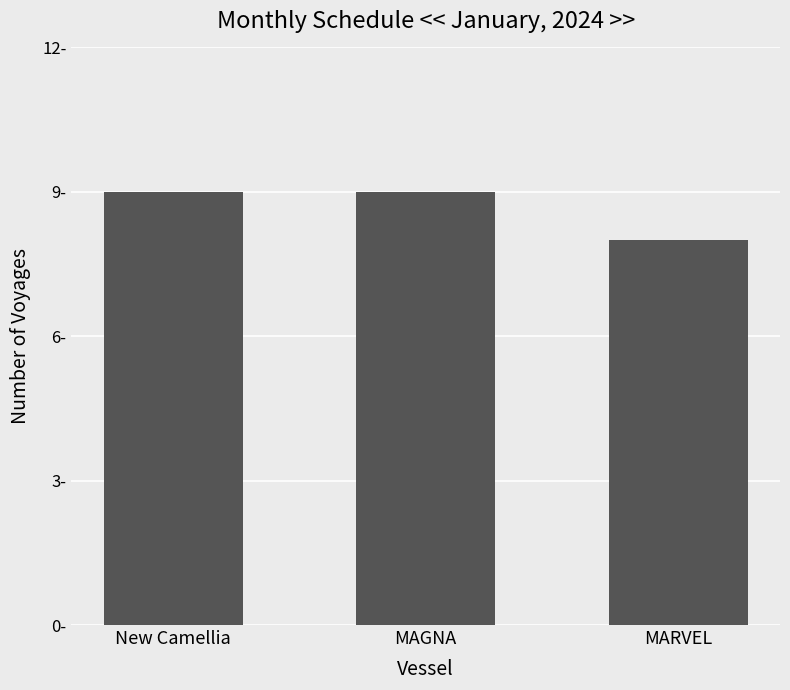

Does the chart contain any negative values?

No